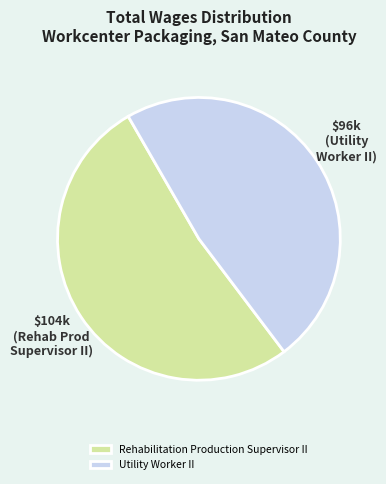

Approximately how many times larger is the value at Rehabilitation Production Supervisor II compared to Utility Worker II?

1.1